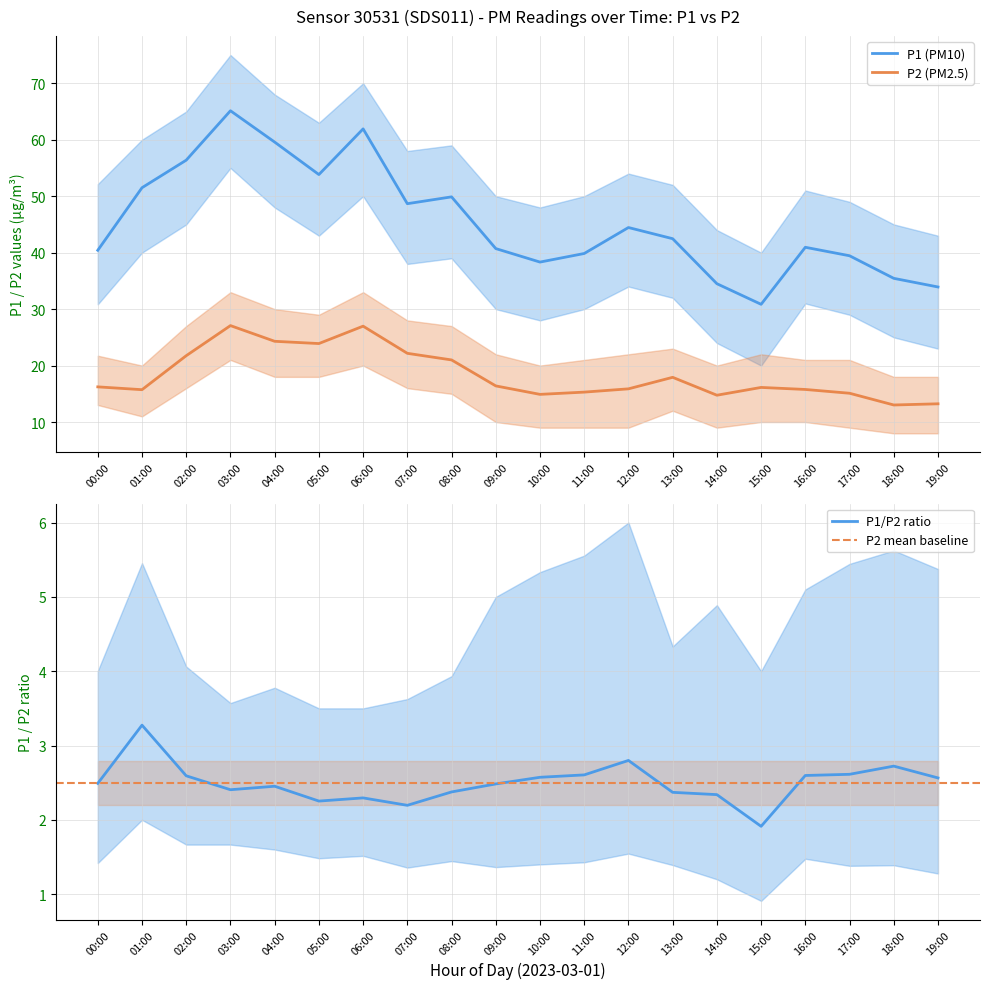

True or false: P1 and P2 cross at least once.

False